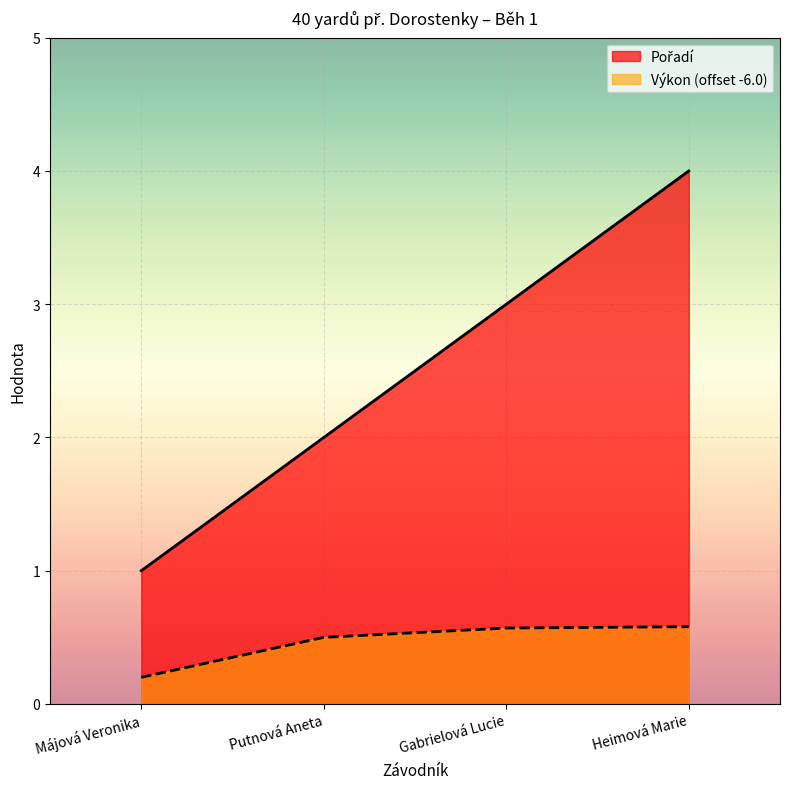

Is the value of Výkon at Gabrielová Lucie greater than the value of Pořadí at Májová Veronika?

No